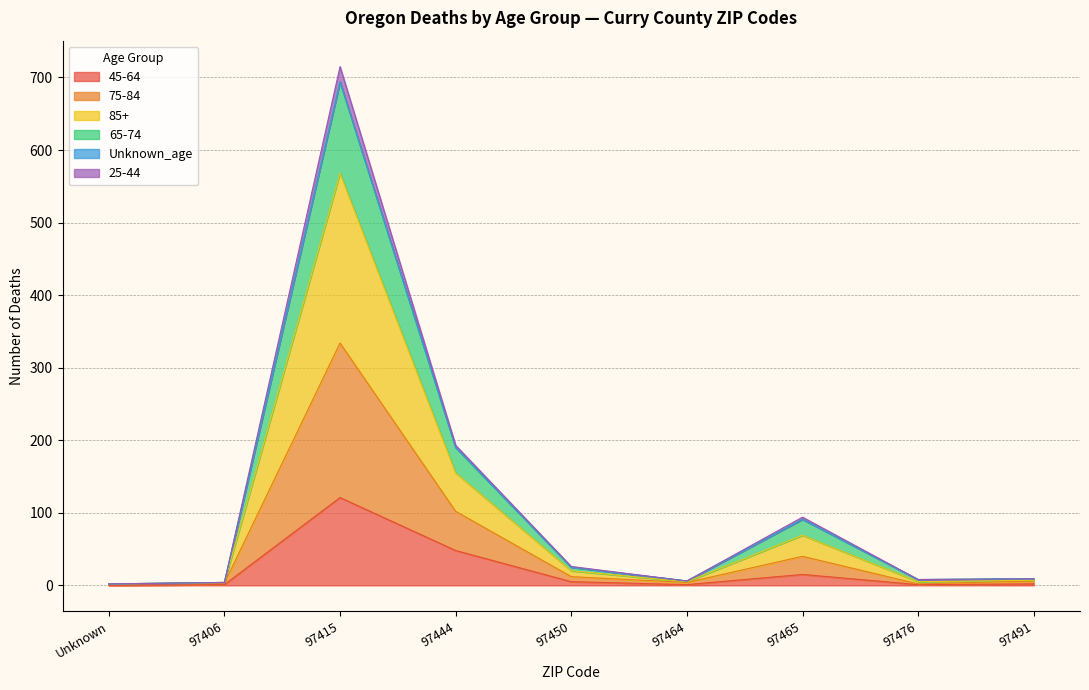

Which category has the lowest value in the 85+ series?

Unknown